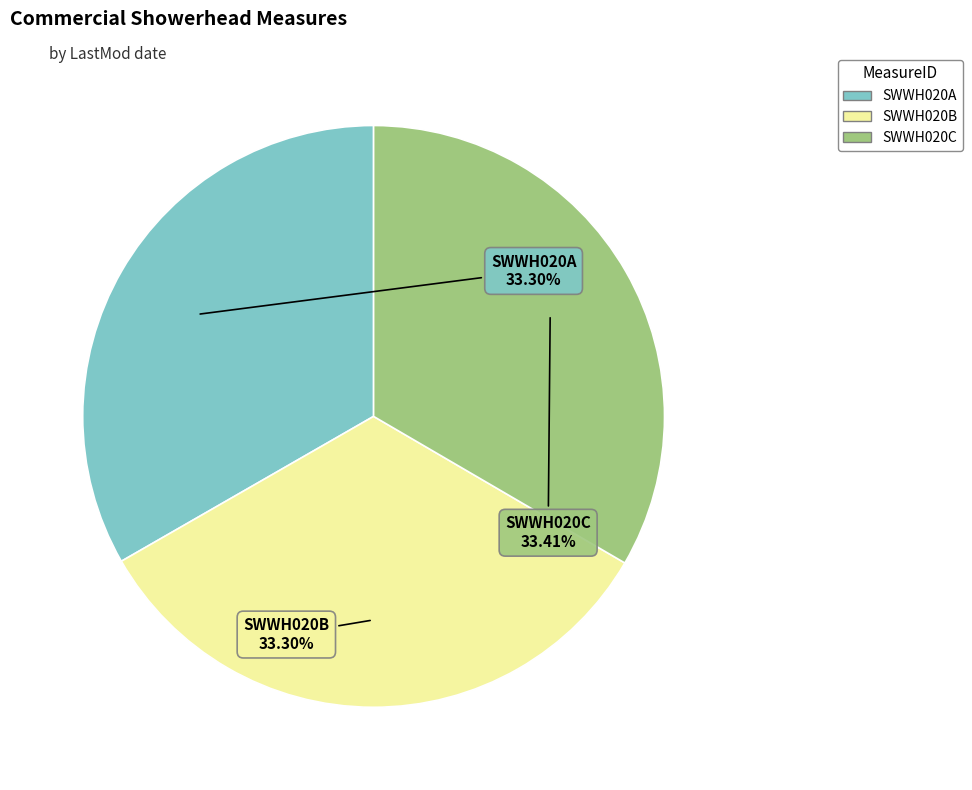

The SWWH020B slice represents 33% of the pie. True or false?

True